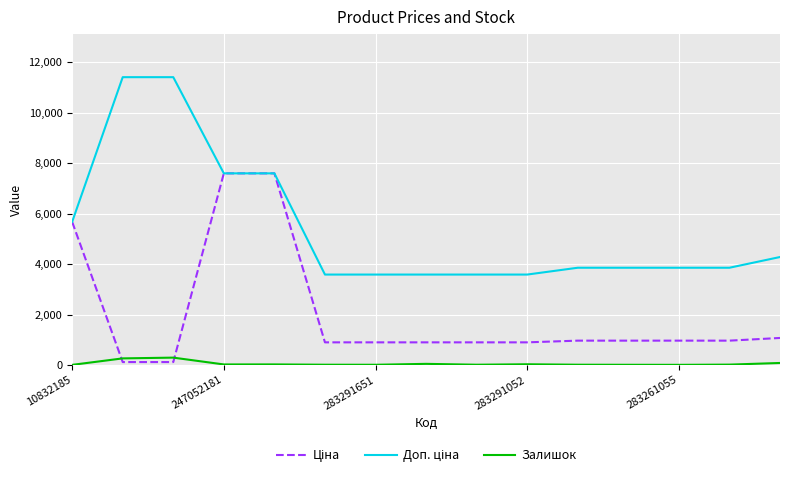

What is the maximum value shown in the chart?

11410.0